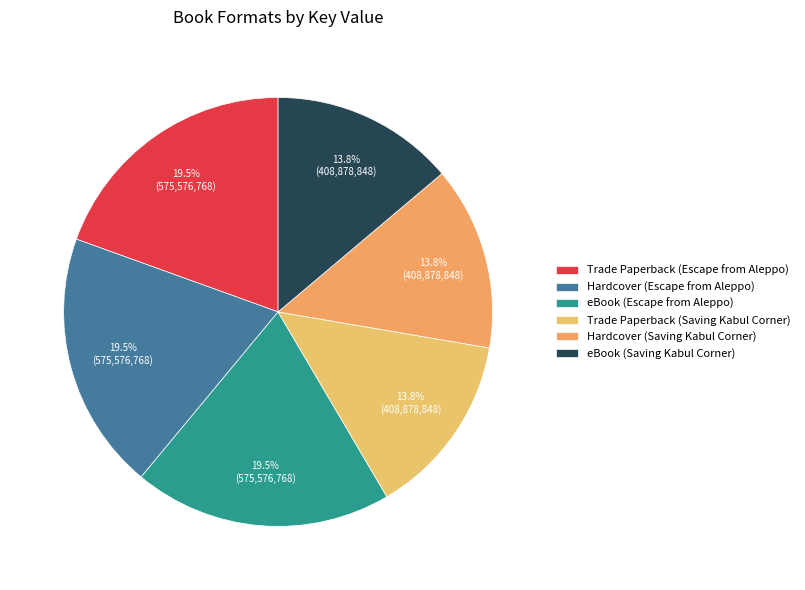

How many slices are in this pie chart?

6